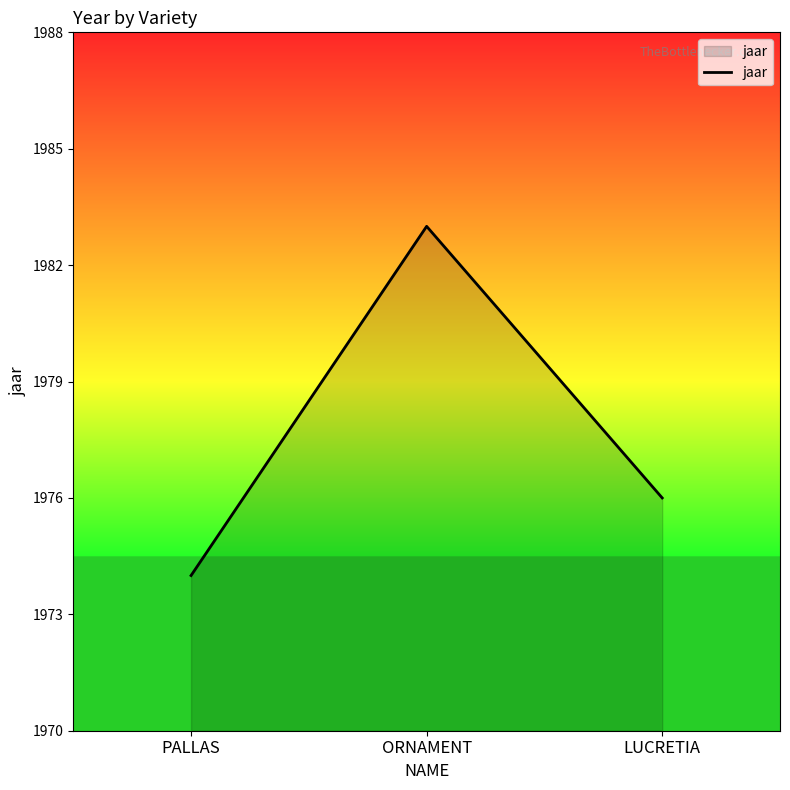

What is the greatest value displayed?

1983